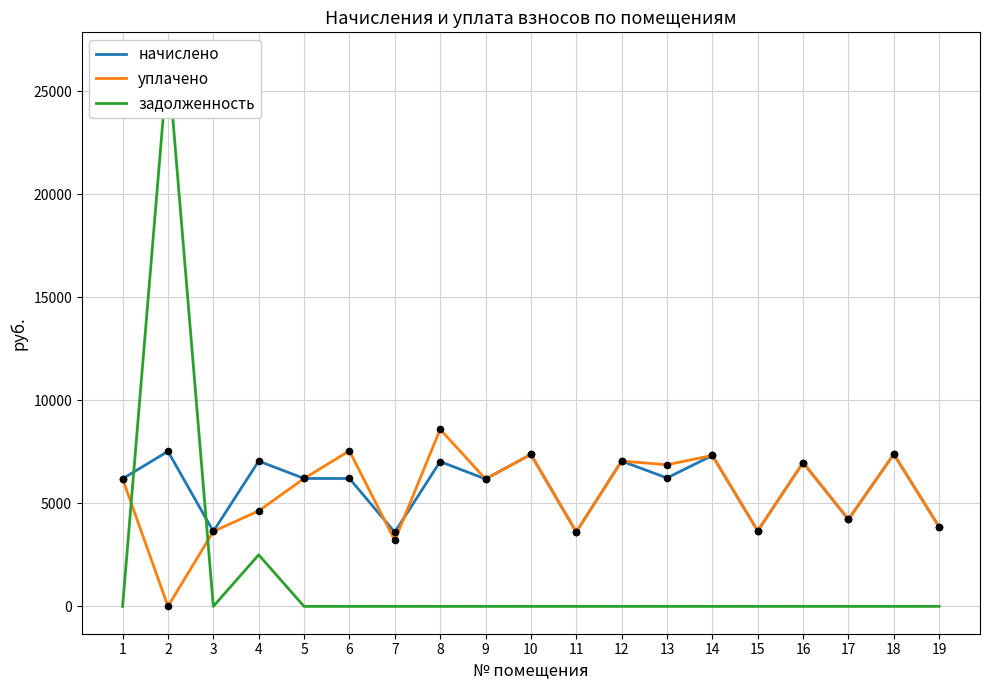

At how many categories does at least one series exceed 11608?

1